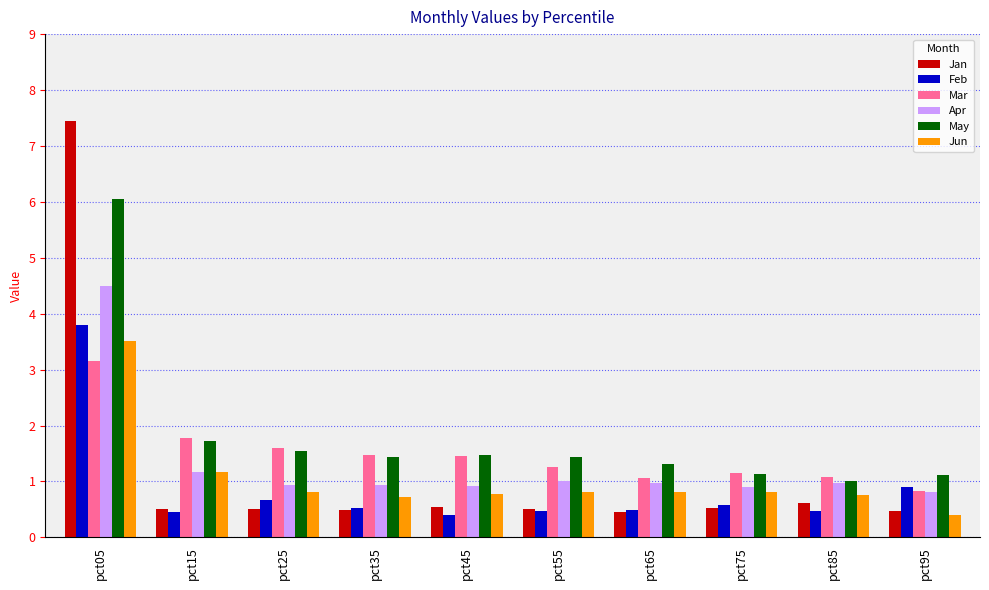

What is the spread (max minus min) of values at pct15?

1.3